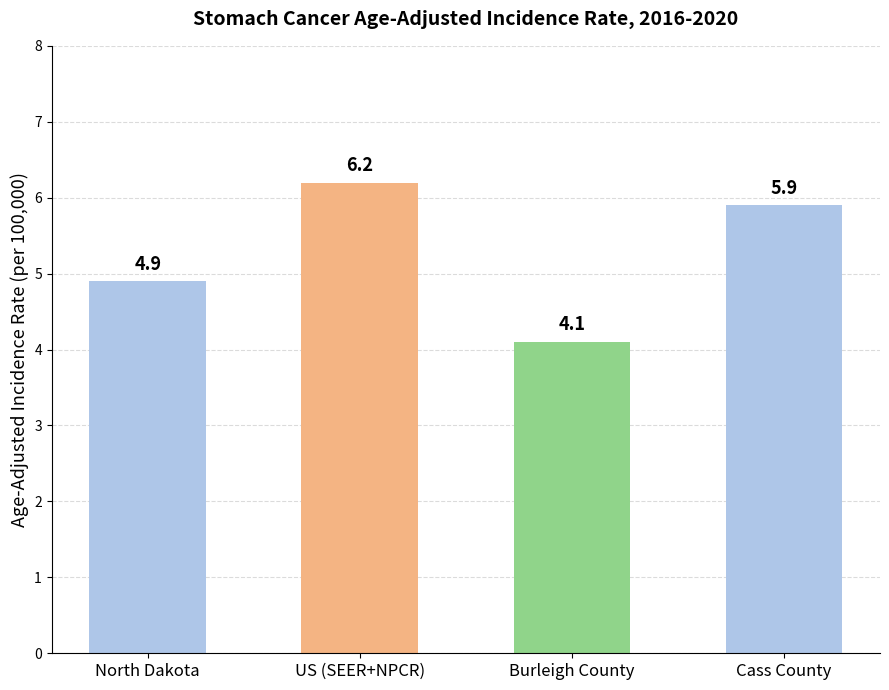

Reading left to right, extract all data points from this chart.

North Dakota=4.9	US (SEER+NPCR)=6.2	Burleigh County=4.1	Cass County=5.9